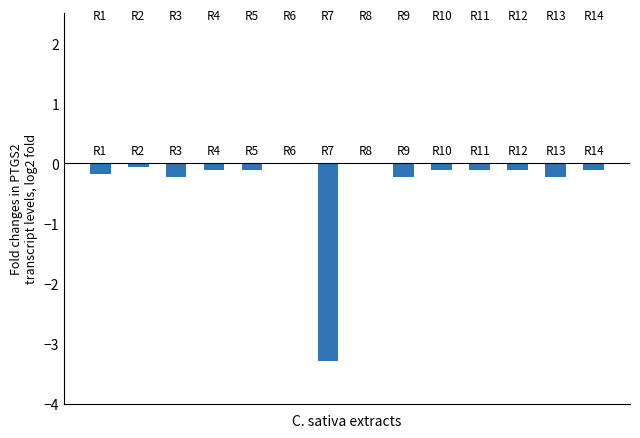

What is the sum of all values?

-4.9